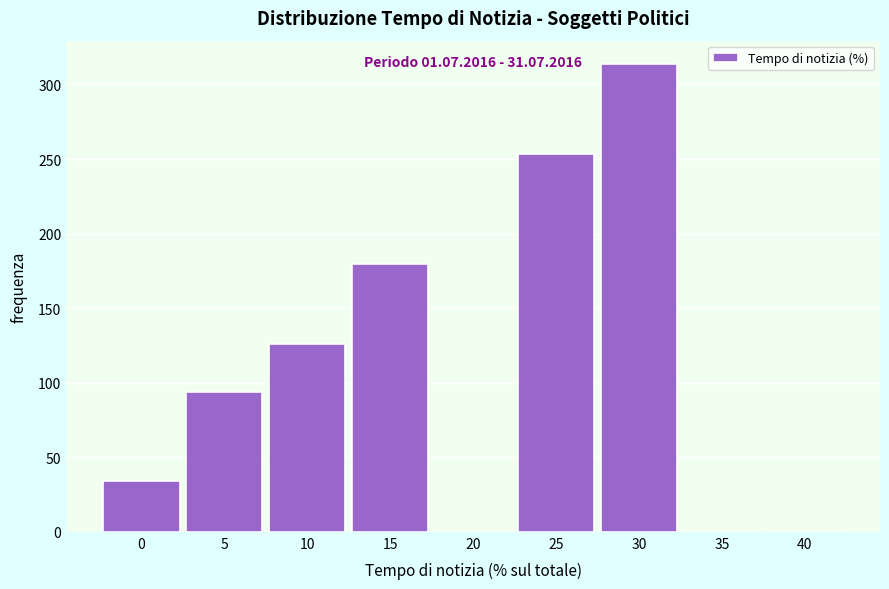

Reading right to left, transcribe all the data shown in this chart.

40=0.0	35=0.0	30=313.7	25=253.2	20=0.0	15=179.4	10=125.9	5=93.7	0=34.1